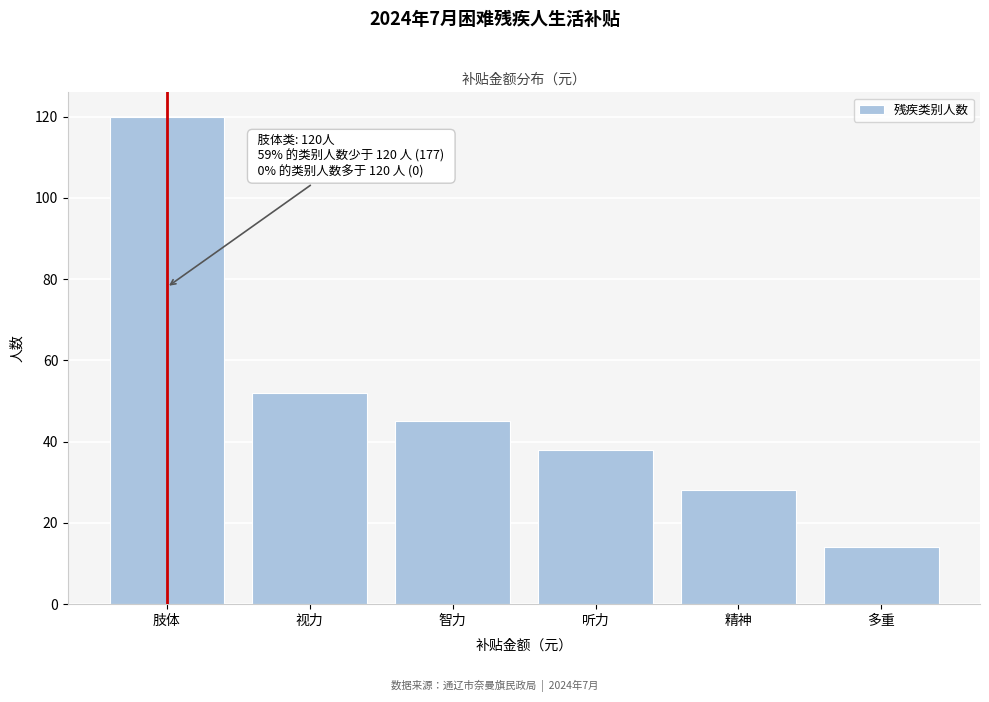

Reading right to left, extract all data points from this chart.

多重=14	精神=28	听力=38	智力=45	视力=52	肢体=120